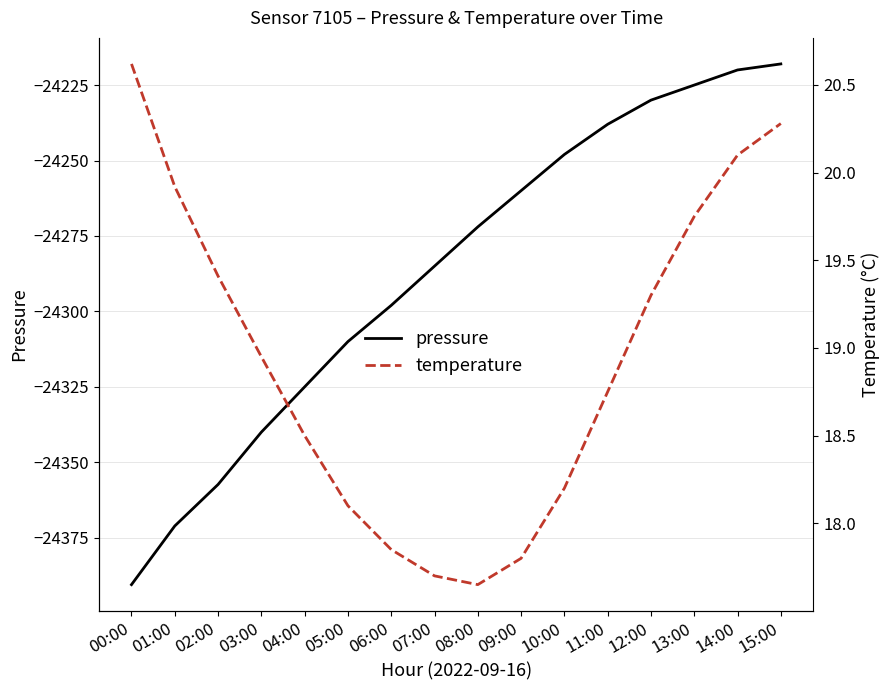

What is the difference between the pressure values at 10:00 and 15:00?

30.0